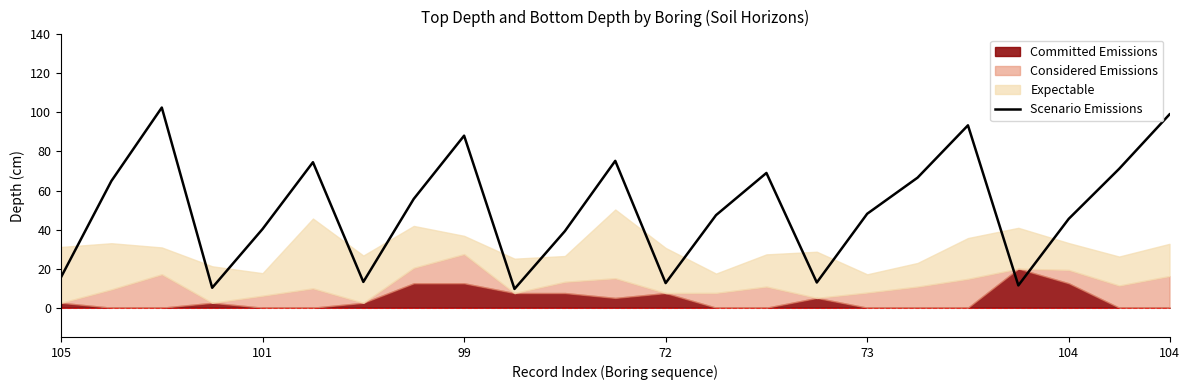

List the labels in order of value, largest first.

99, 22, 18, 8, 11, 104, 21, 14, 17, 101, 7, 16, 13, 20, 73, 10, 105, 104, 15, 12, 19, 72, 9